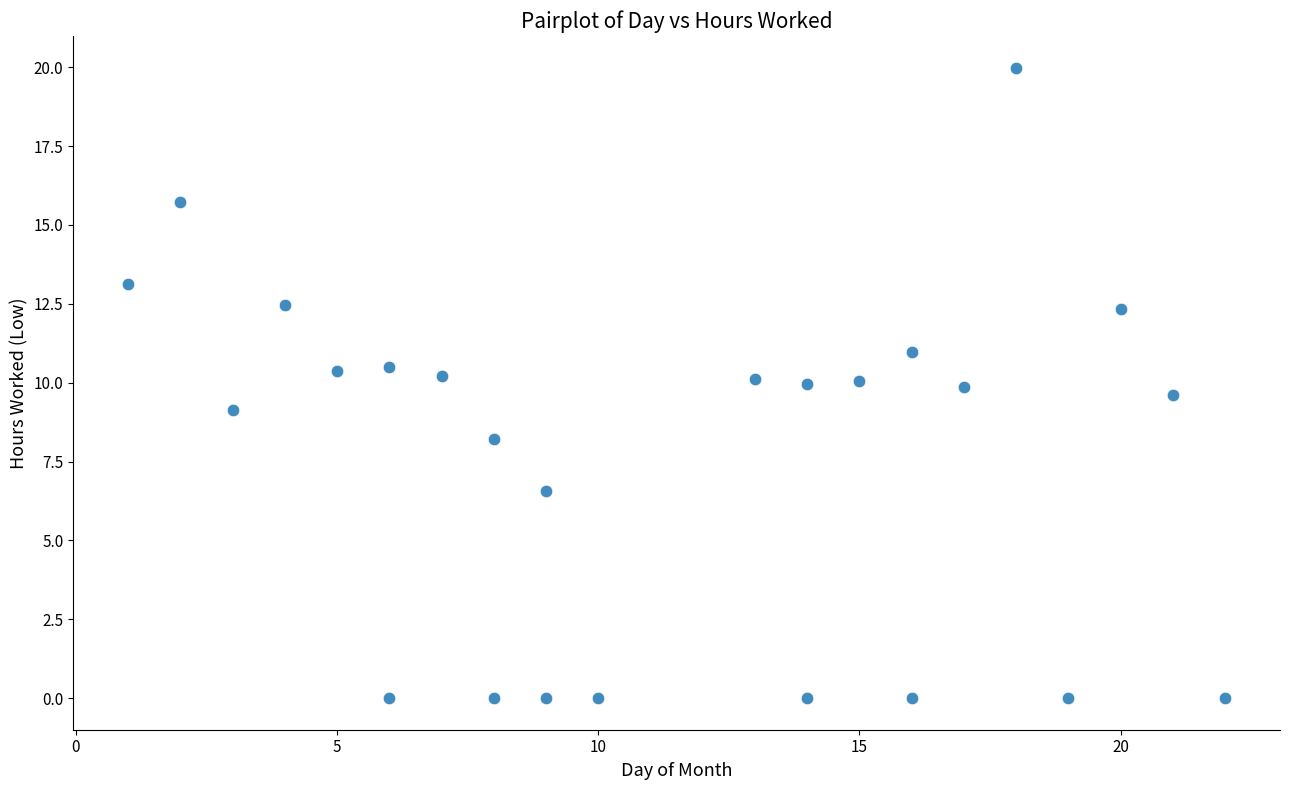

What is the range of Y values (max minus min)?

20.0